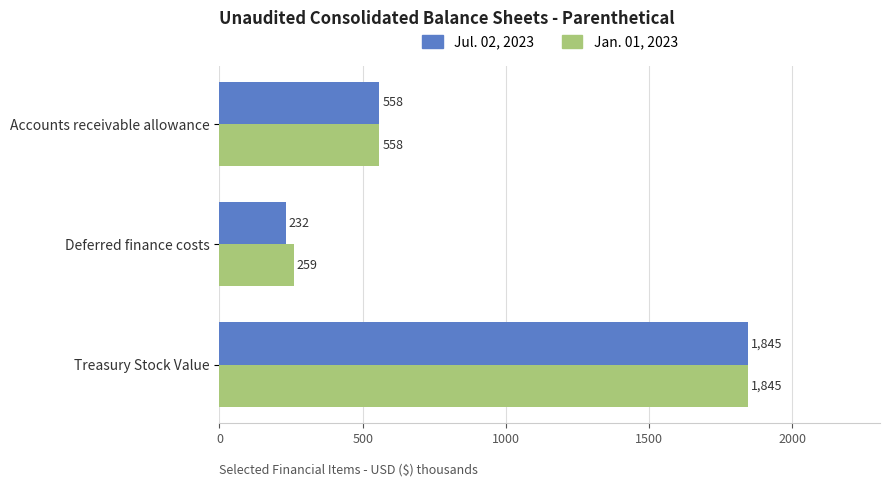

The Jul. 02, 2023 series shows 558 at Accounts receivable allowance. True or false?

True